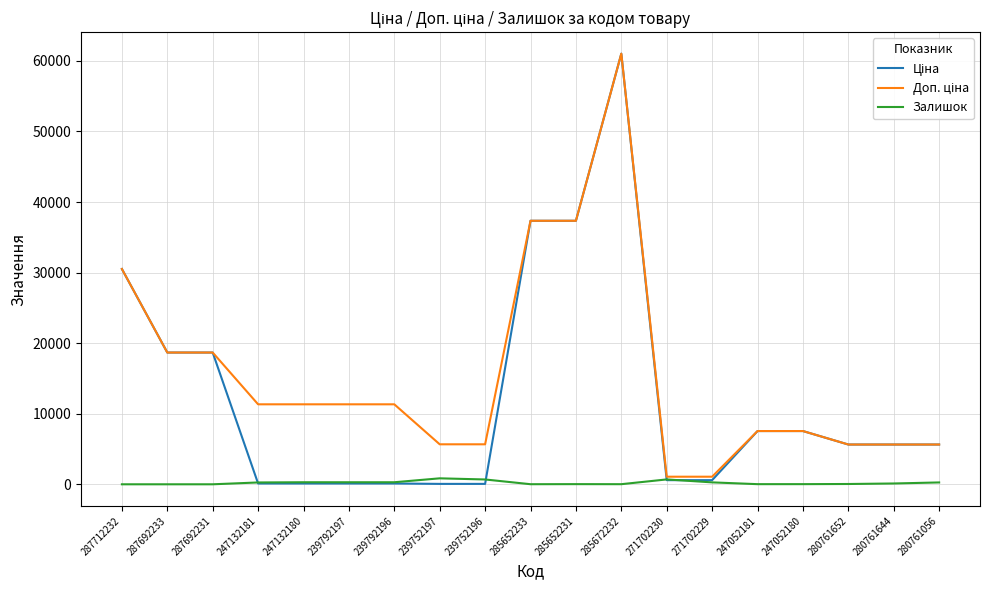

At which category is the sum across all series the highest?

285672232